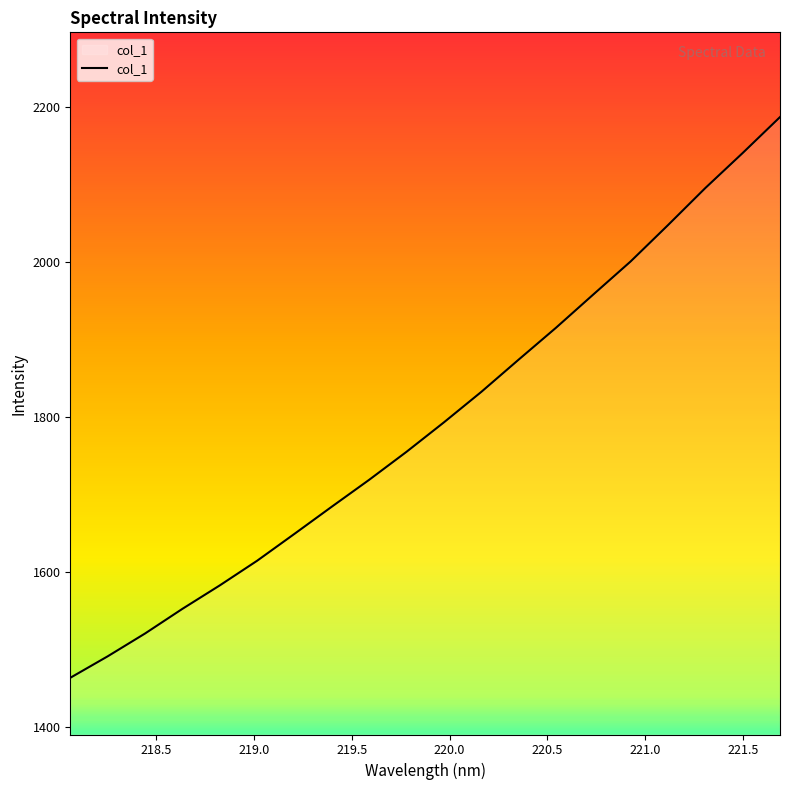

What is the greatest value displayed?

2187.3